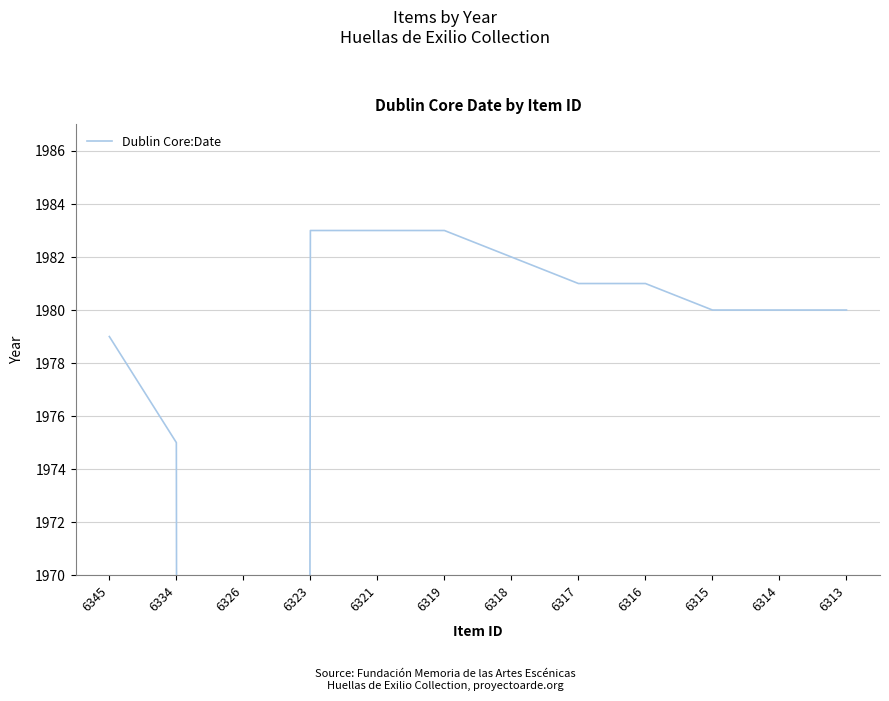

True or false: the data shows 3421 at 6345.

False